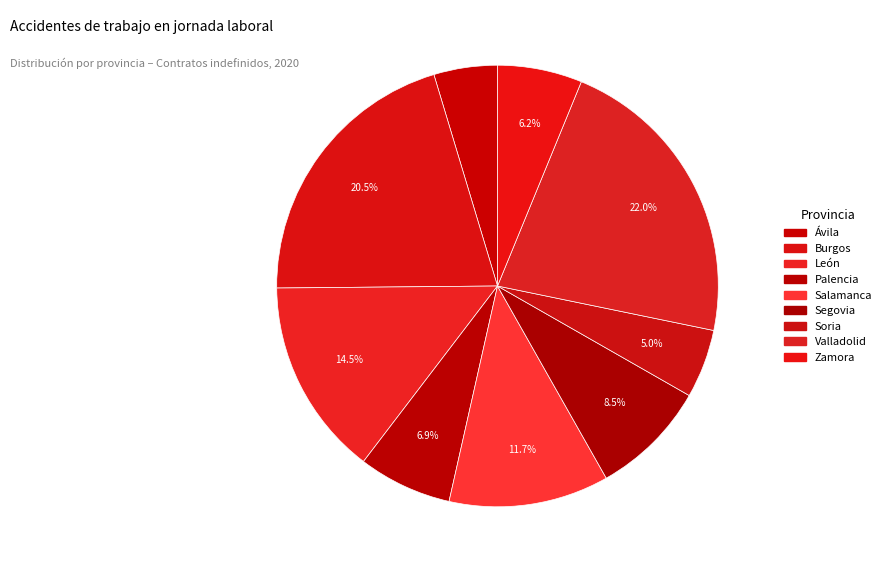

How many slices are in this pie chart?

9